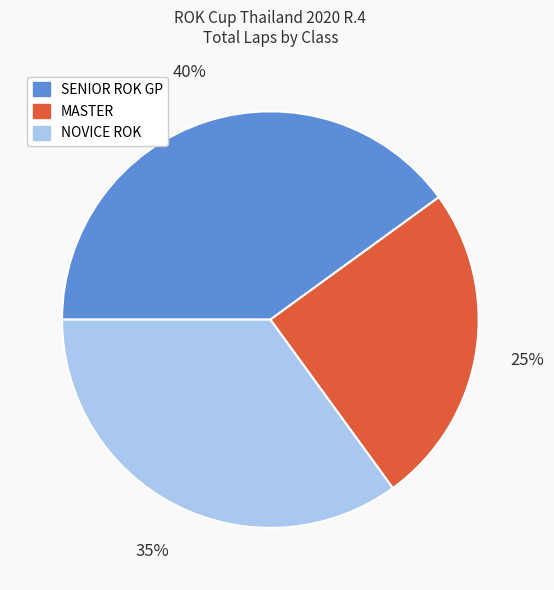

What is the smallest slice in the pie chart?

MASTER